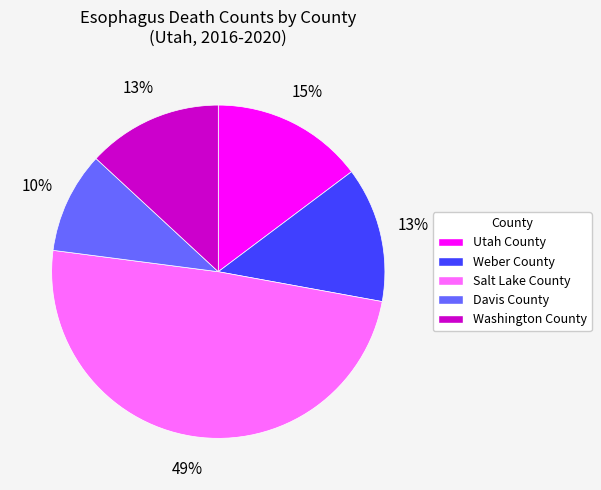

Is there a majority slice in this chart?

No